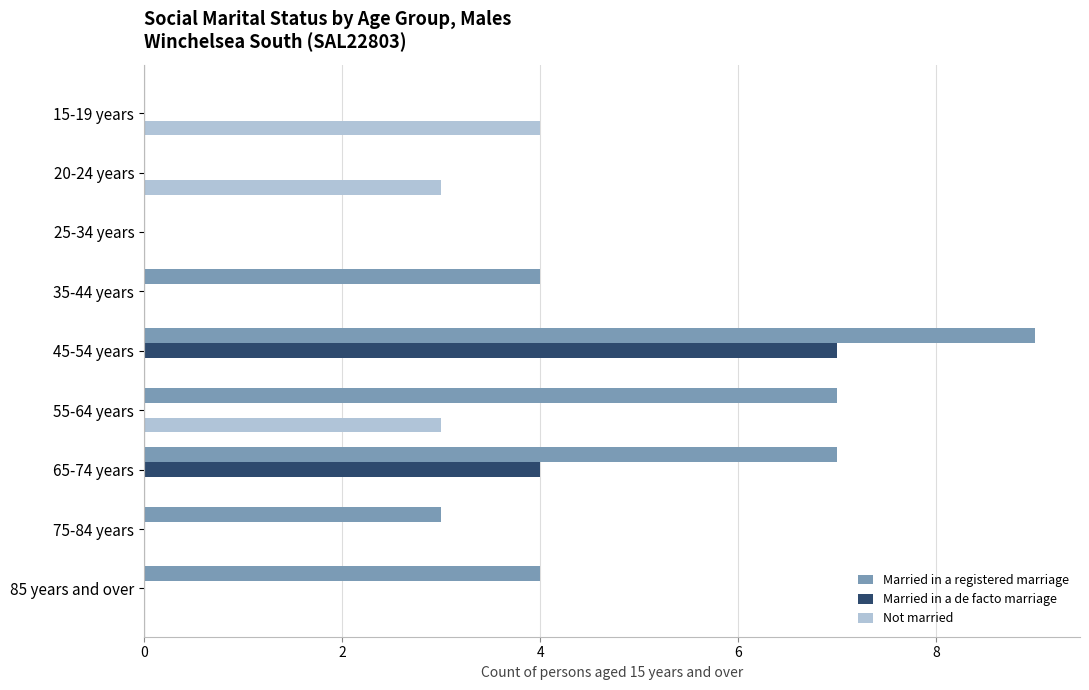

The value of Married in a registered marriage at 65-74 years is 10. True or false?

False